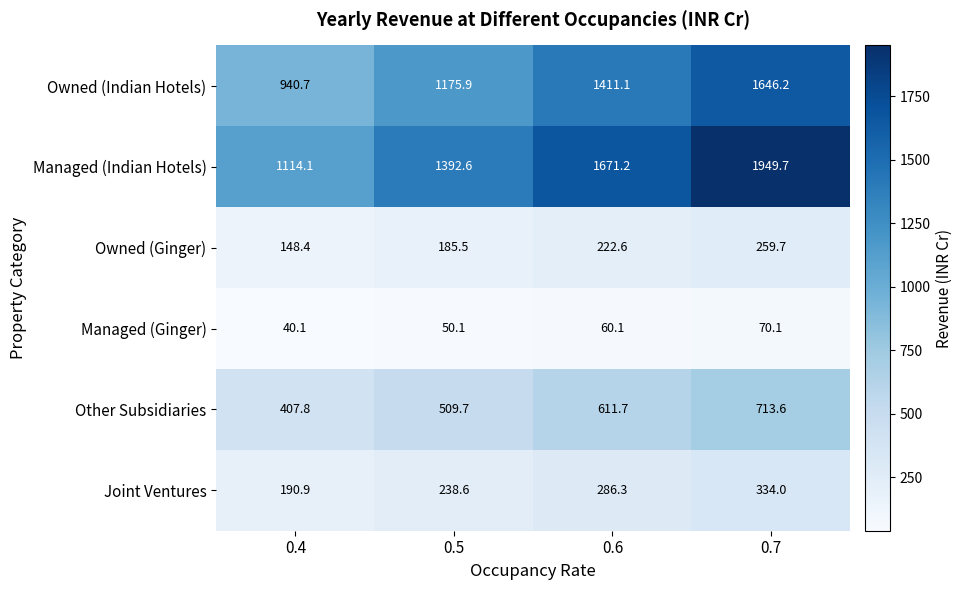

Count the number of categories in the chart.

4